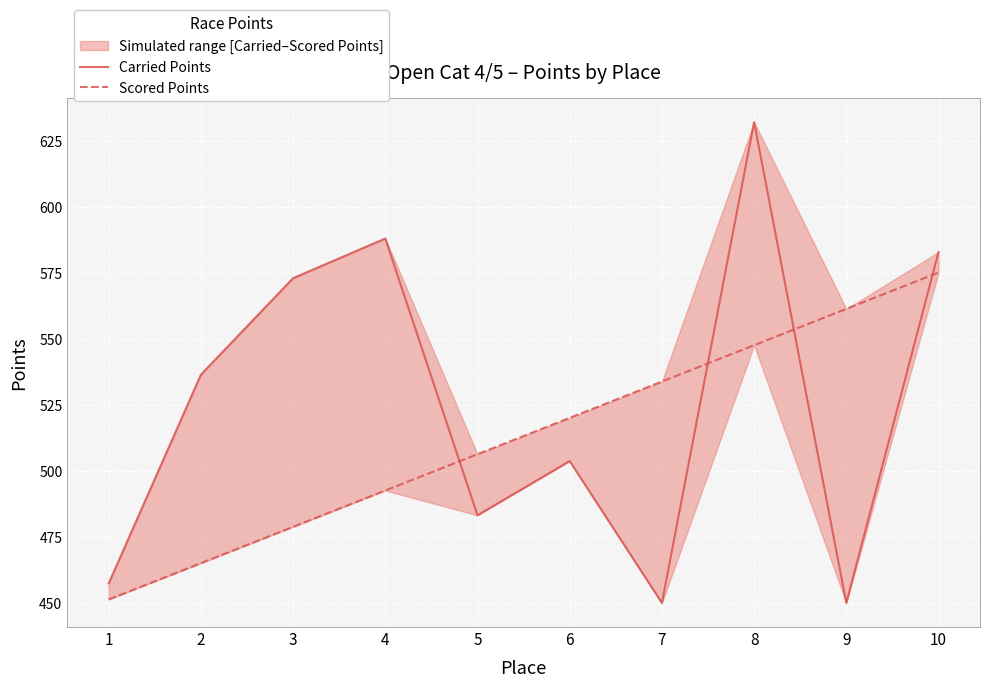

At how many categories does at least one series exceed 600?

1